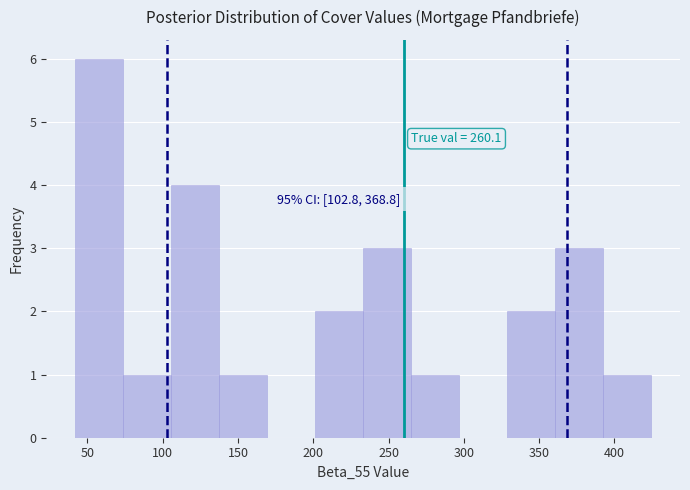

Over which range of the x-axis is the bar tallest?

40 to 75